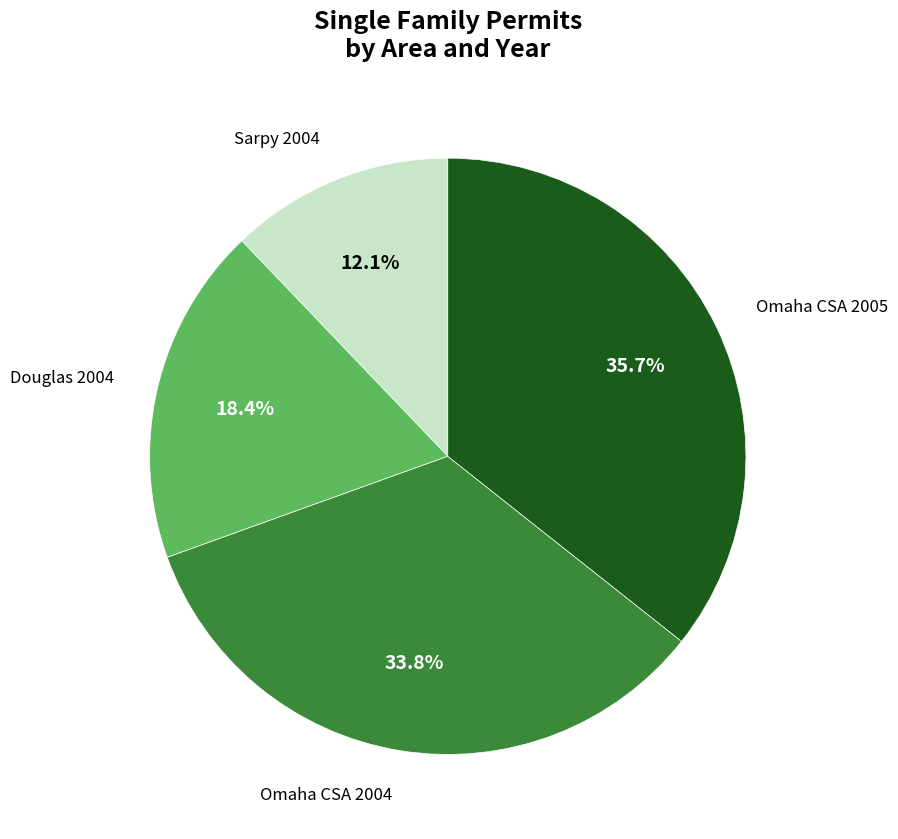

Is there any slice that represents more than half of the pie?

No